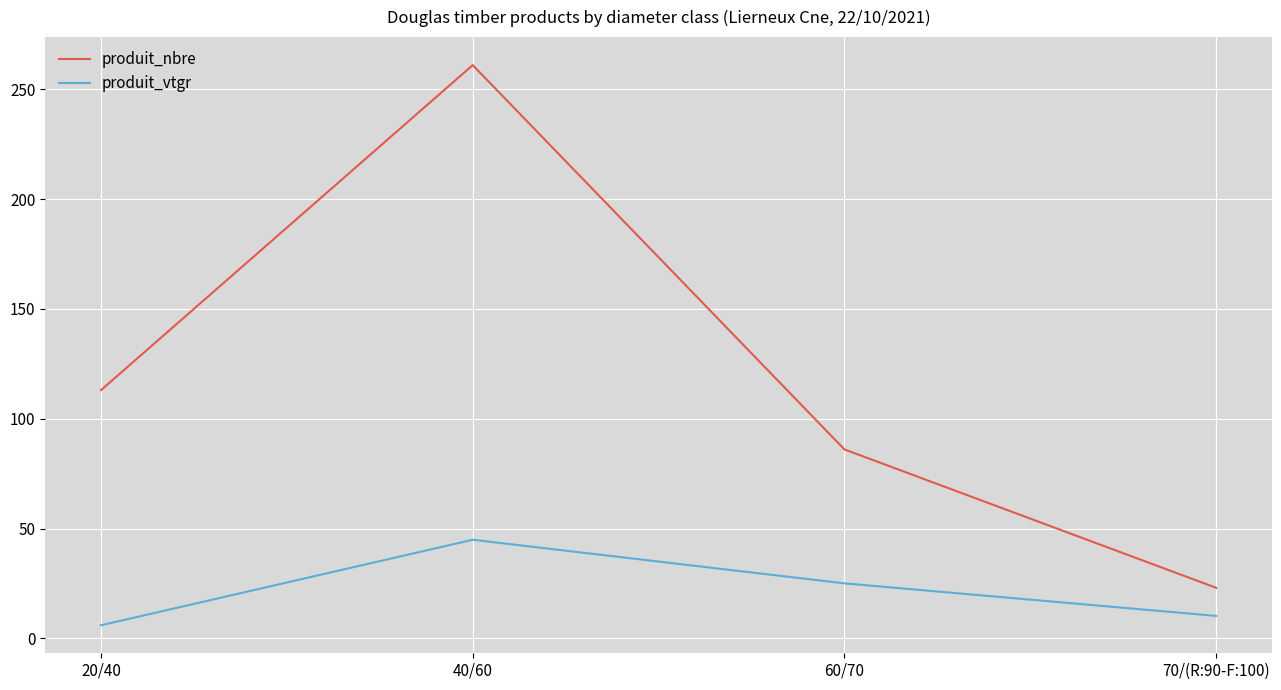

True or false: produit_nbre has more than 0 points higher than both neighbors.

True